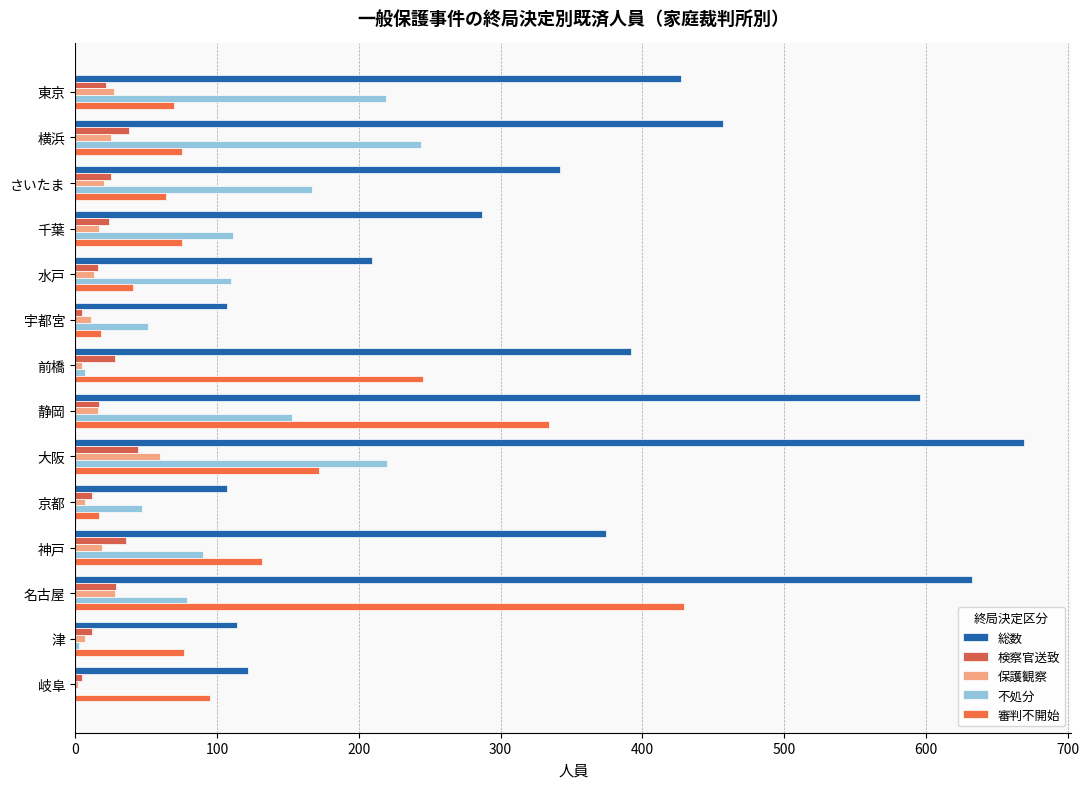

What position from the left is 水戸?

5